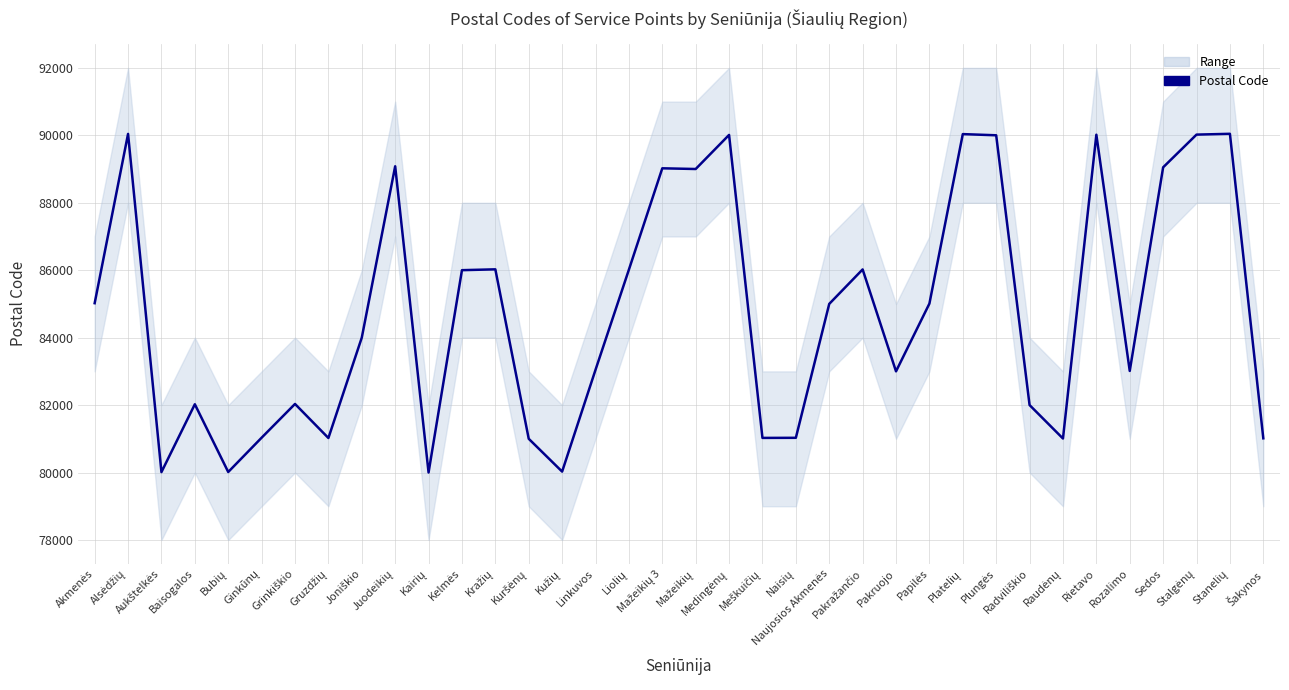

True or false: there are more than 1 points higher than both neighbors.

True